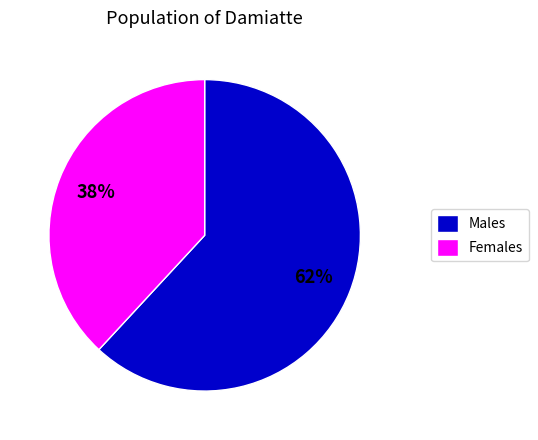

To the nearest percent, what percentage of the pie is Males?

62%